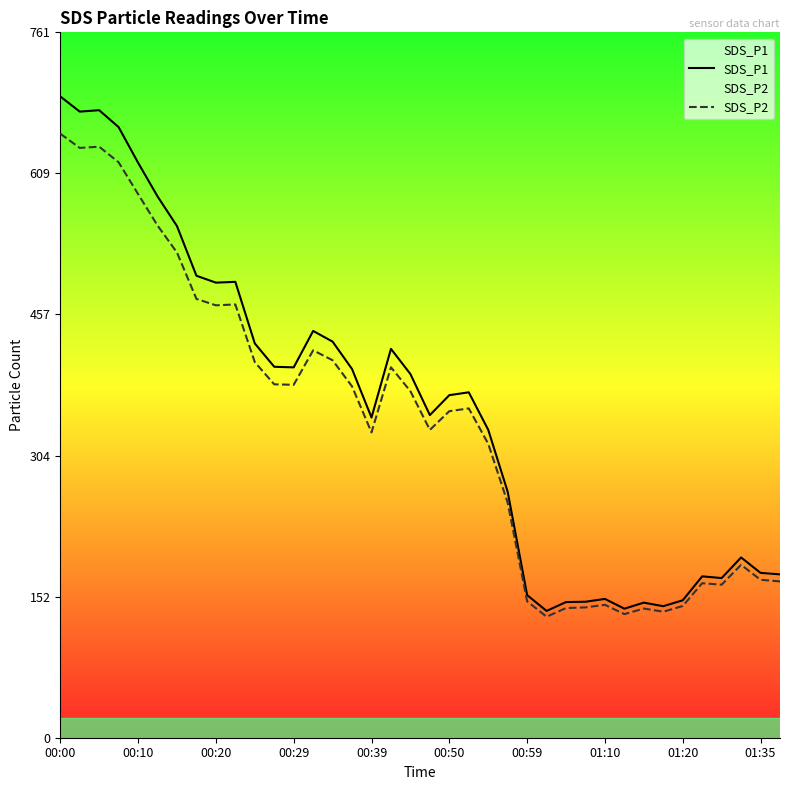

How many values in the SDS_P1 series exceed 372?

19